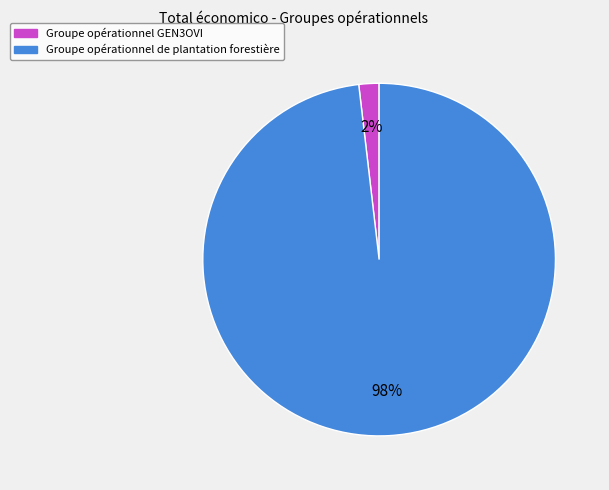

Does Groupe opérationnel GEN3OVI represent more than half of the total?

No